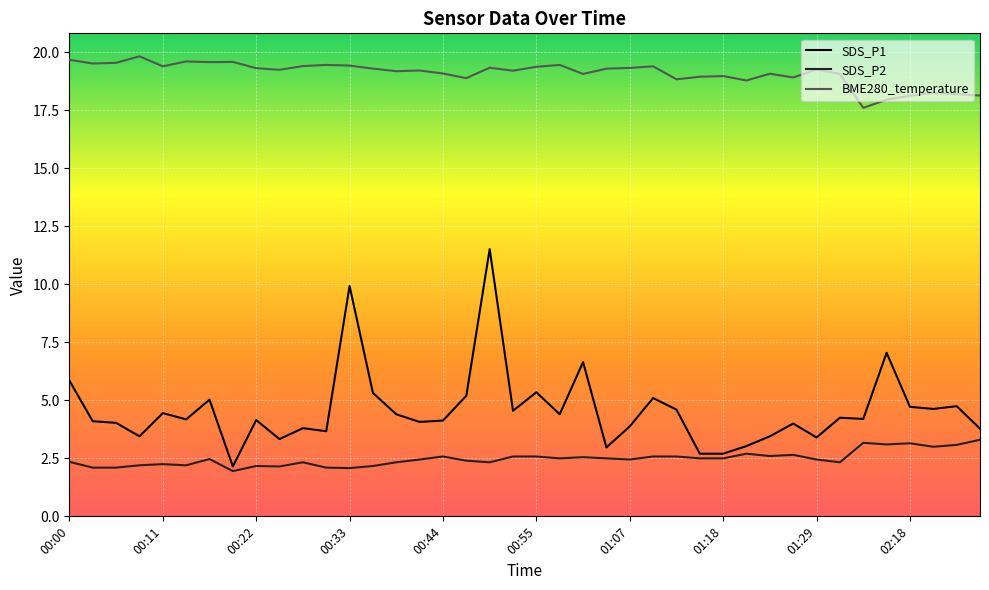

Which series has the largest range (max minus min)?

SDS_P1